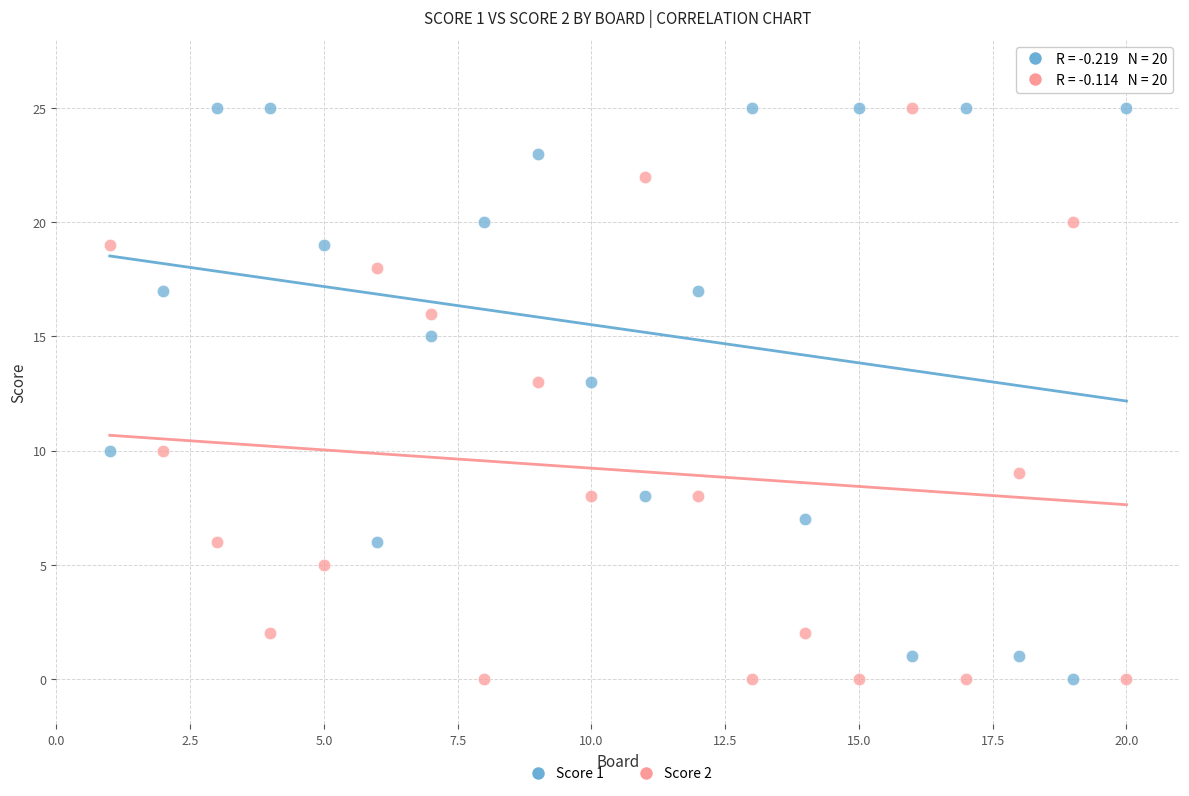

What is the X range (max minus min) for the scatter plot?

19